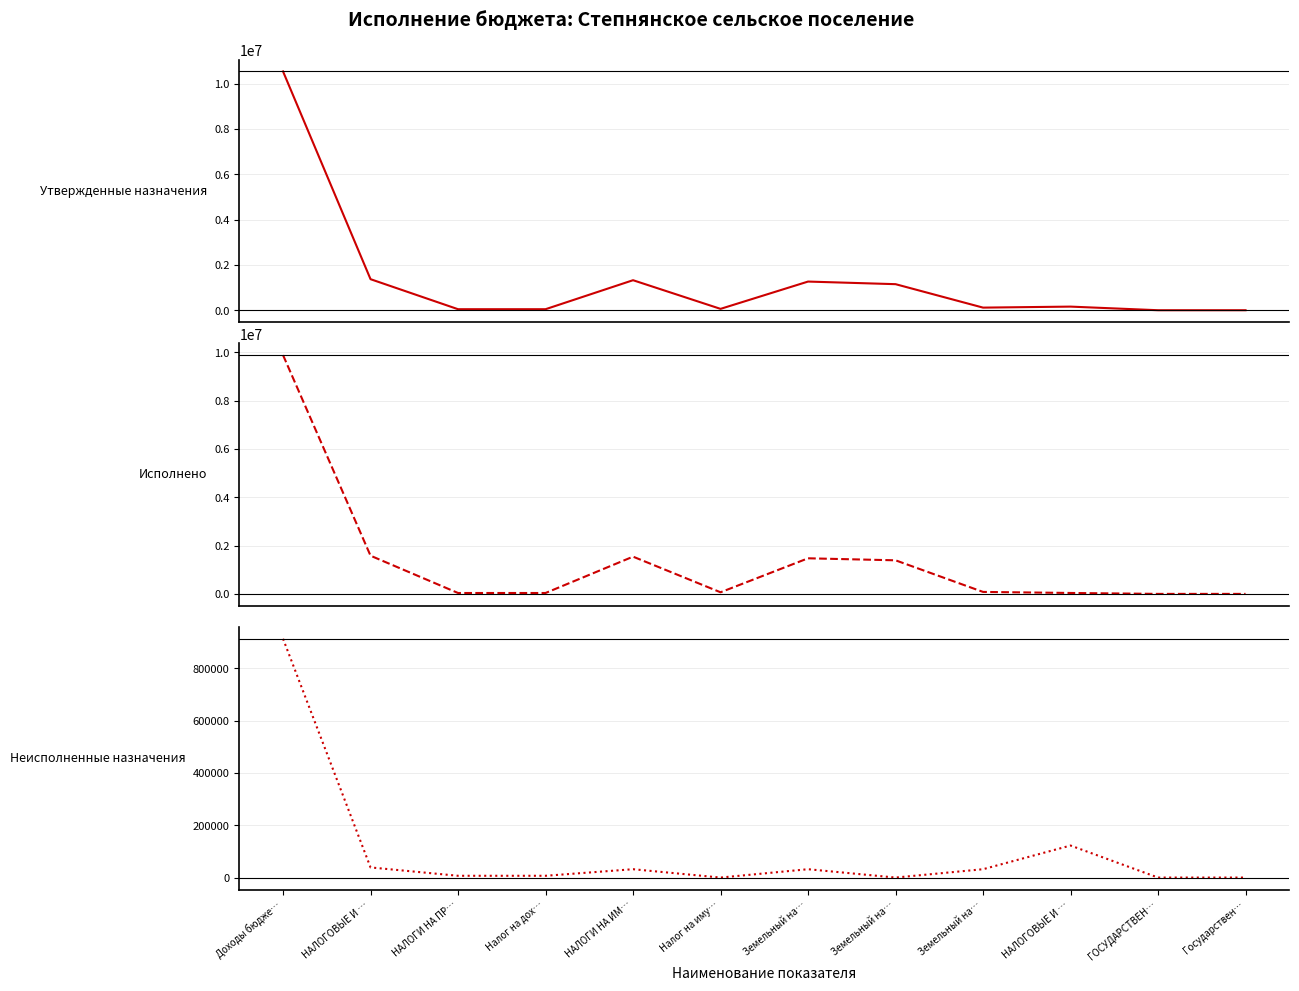

What is the highest value of the Исполнено series?

9879025.3